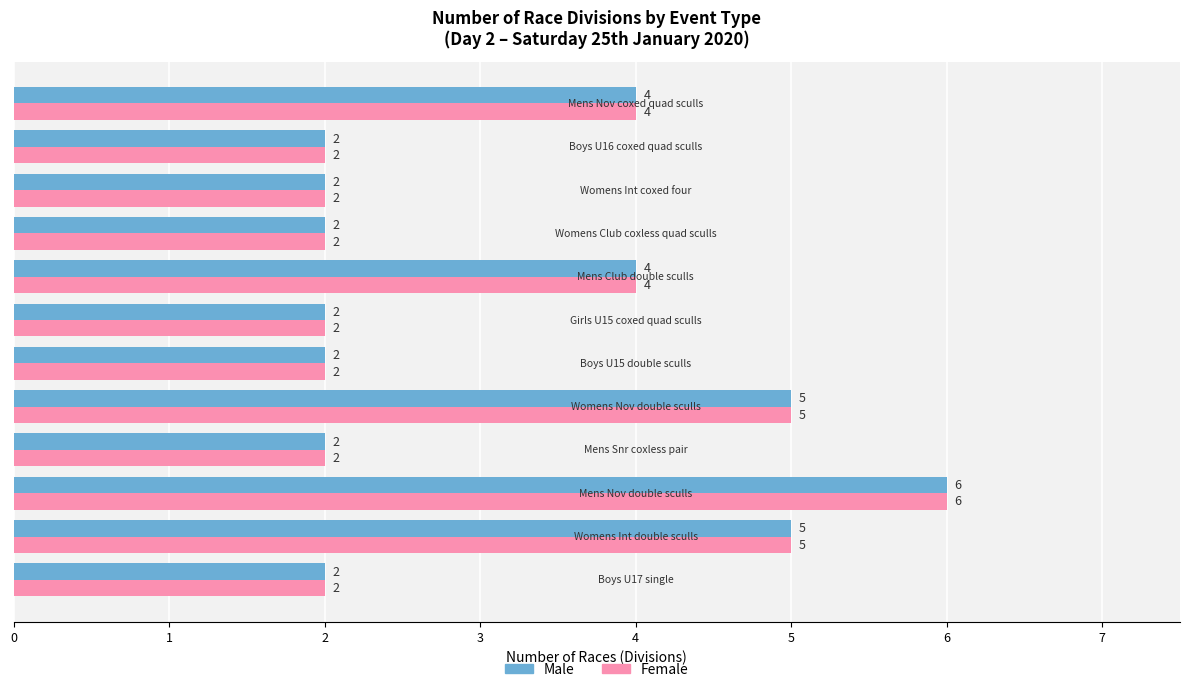

What is the difference between the maximum and minimum values in the Female series?

4